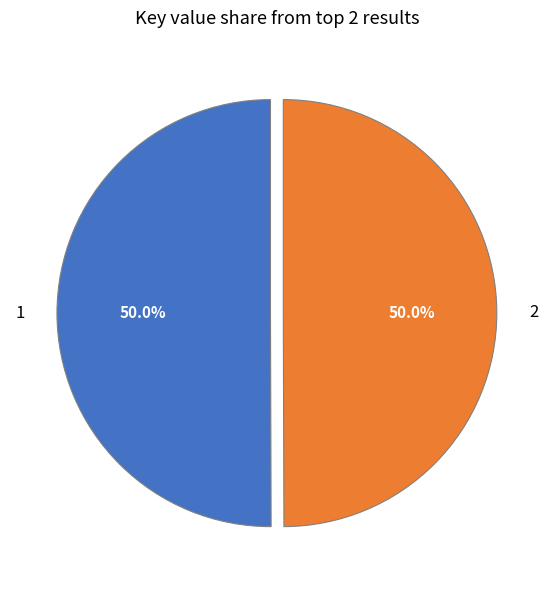

Approximately how many times larger is the value at 2 compared to 1?

1.0